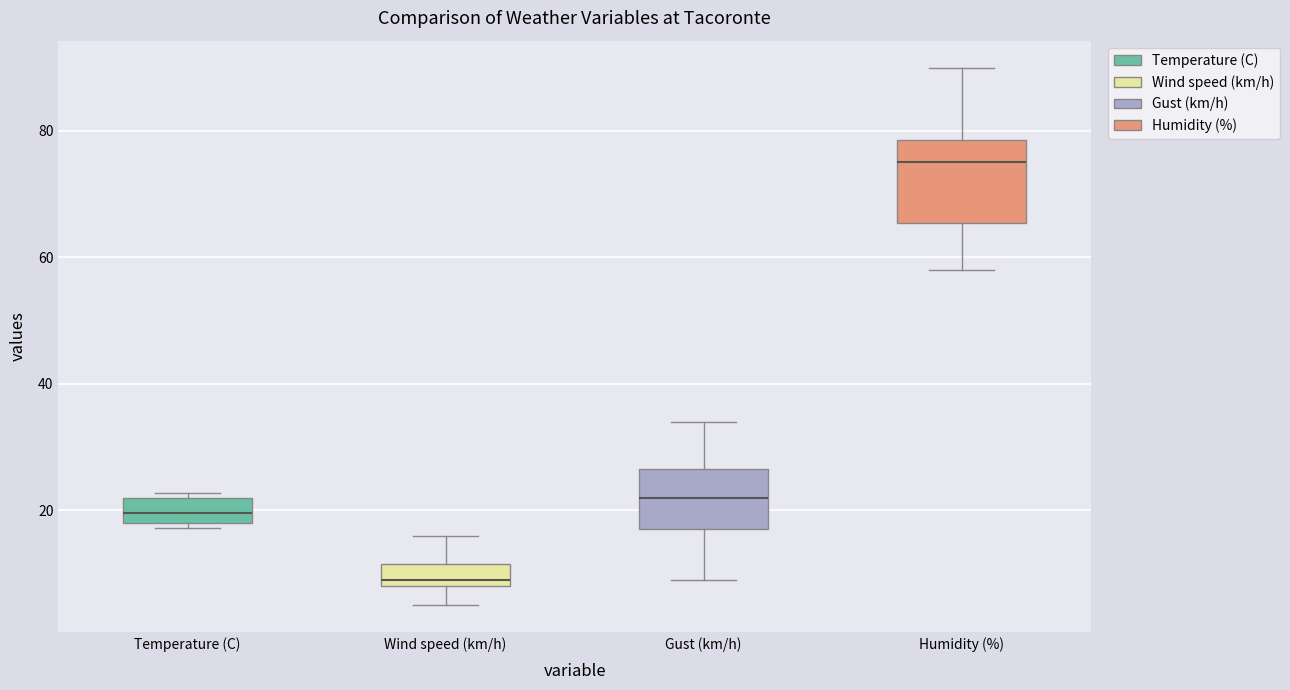

Where does the lower whisker of the box for Humidity (%) end on the y-axis? The values are not printed on the chart, so give them approximately, as read against the axis.

58